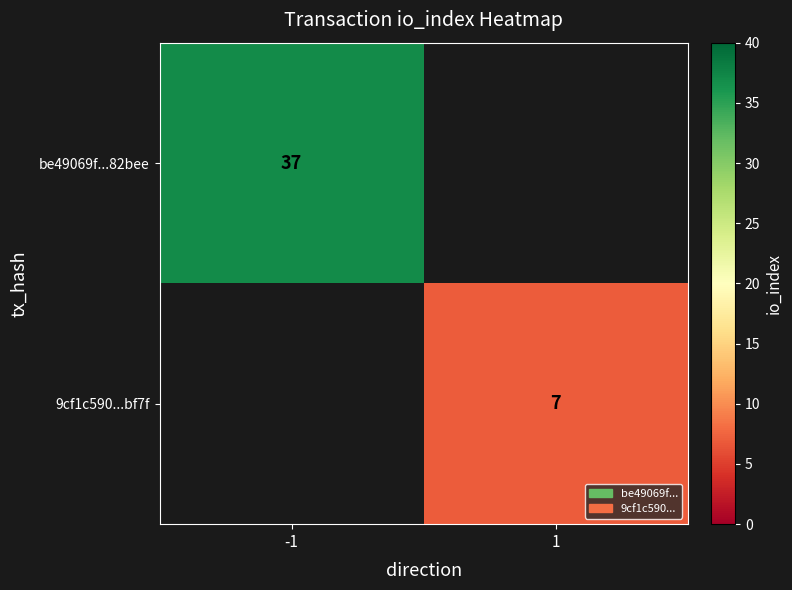

Is the value of 9cf1c590...bf7f at 1 greater than the value of be49069f...82bee at -1?

No